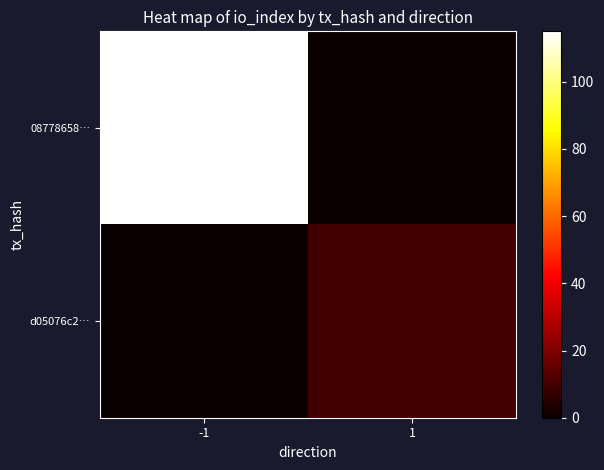

Between -1 and 1, which is larger?

-1